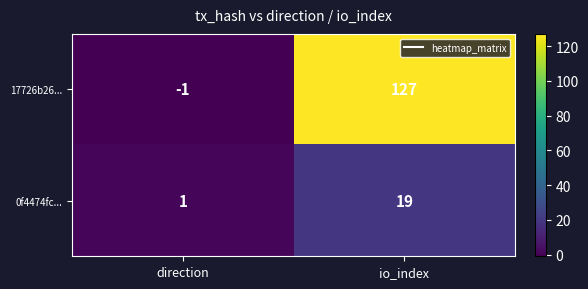

Which series has the widest spread of values?

17726b26...